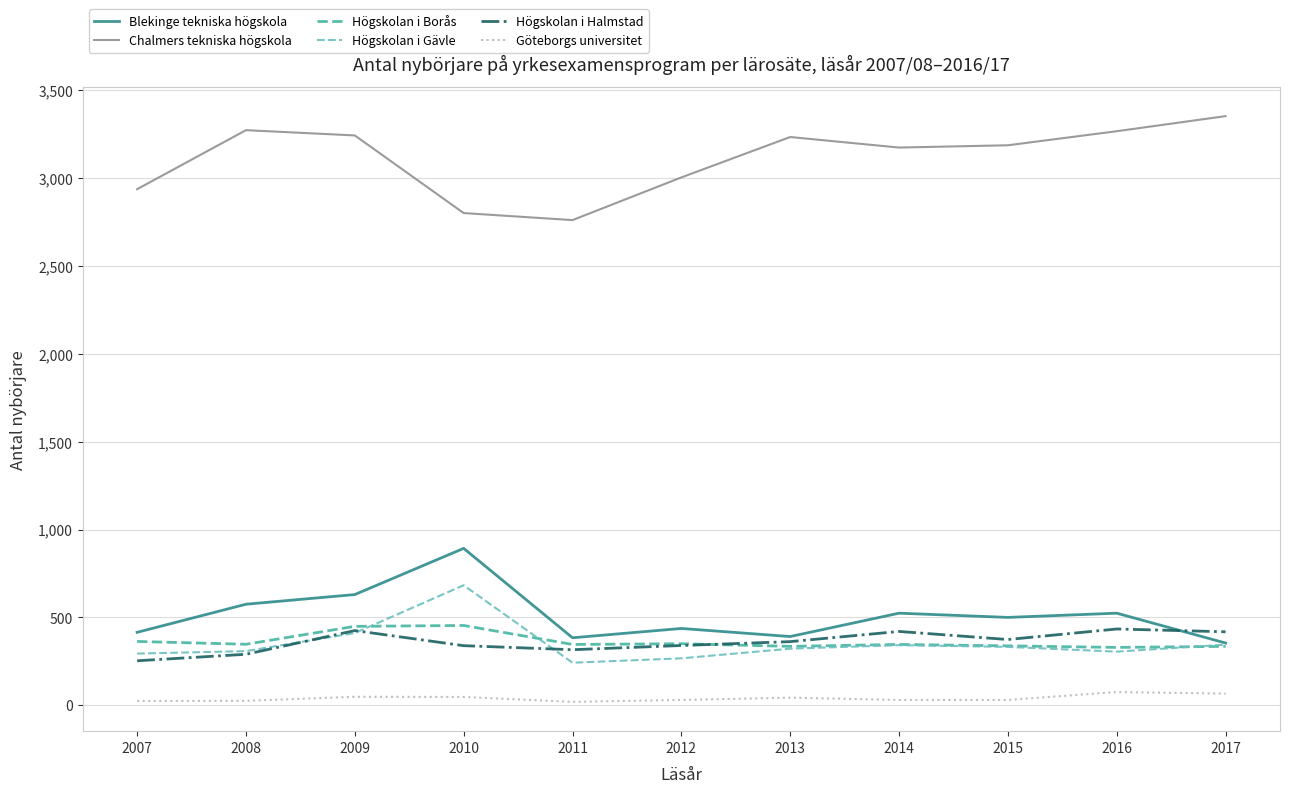

What are all the series names shown in the legend?

Blekinge tekniska högskola, Chalmers tekniska högskola, Högskolan i Borås, Högskolan i Gävle, Högskolan i Halmstad, Göteborgs universitet